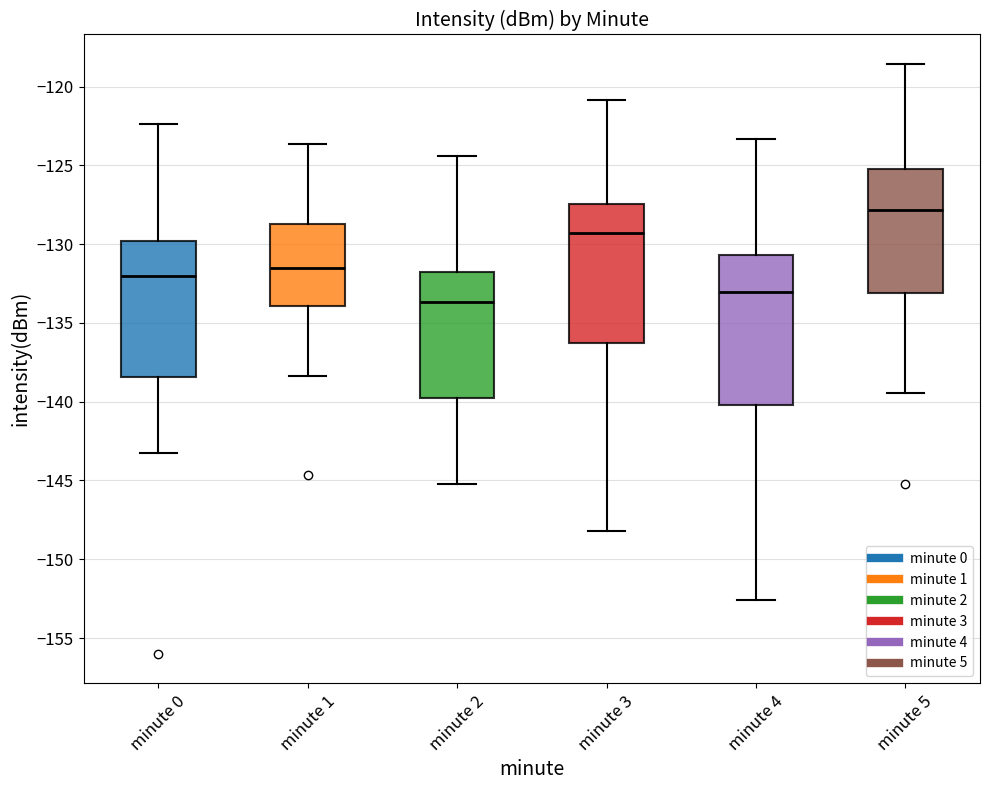

Where is the lower edge of the box for minute 0 on the y-axis? The values are not printed on the chart, so give them approximately, as read against the axis.

-138.5